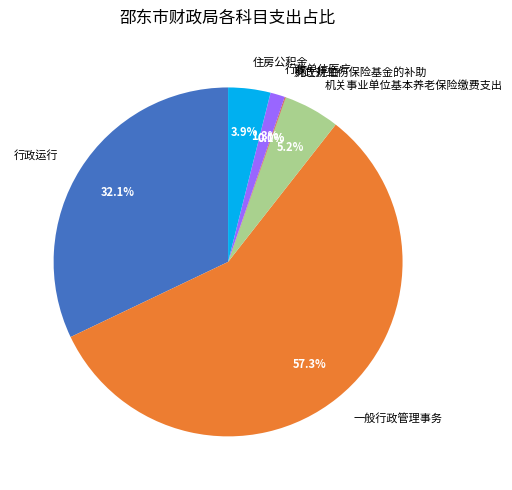

The 行政运行 slice represents 22% of the pie. True or false?

False